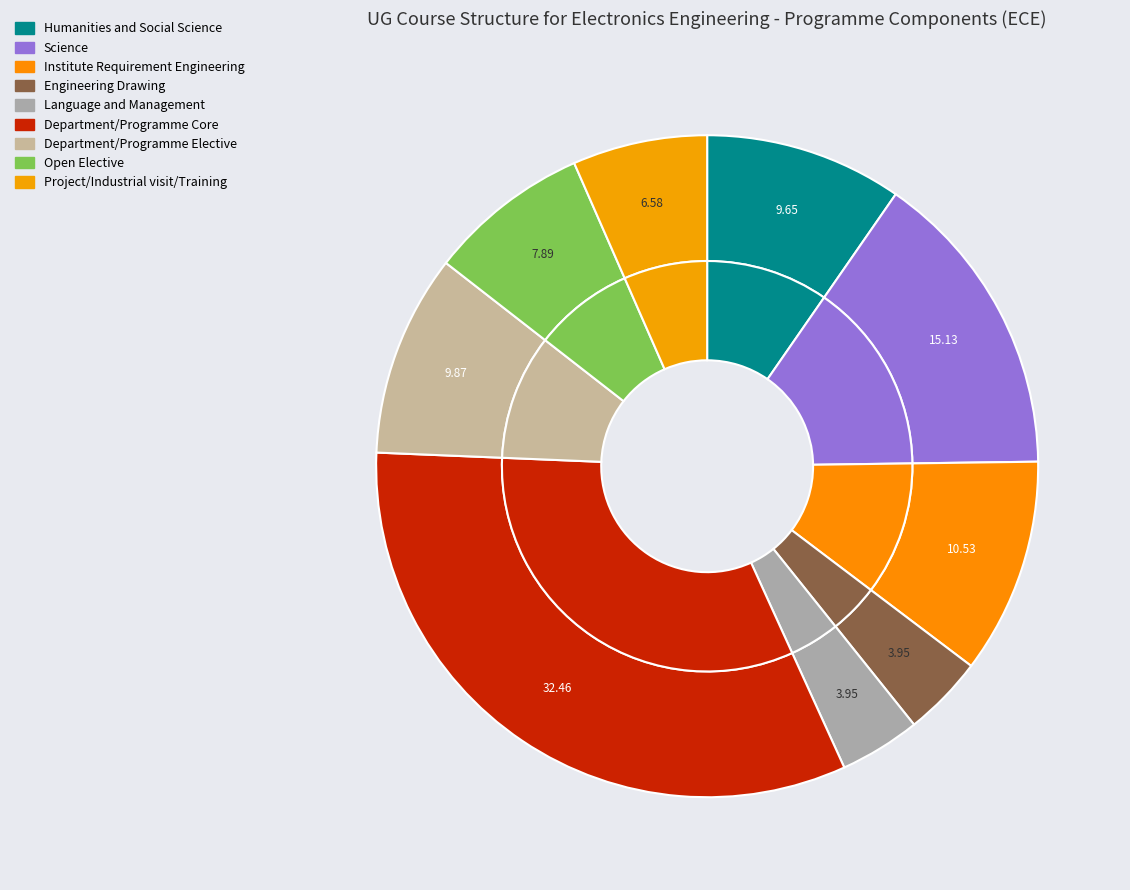

Which slice is the smallest?

Engineering Drawing